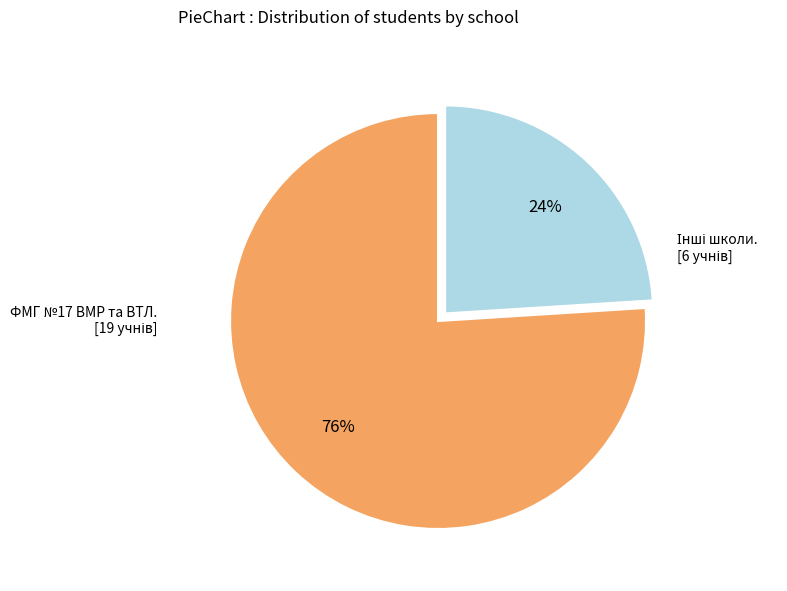

Is there a majority slice in this chart?

Yes